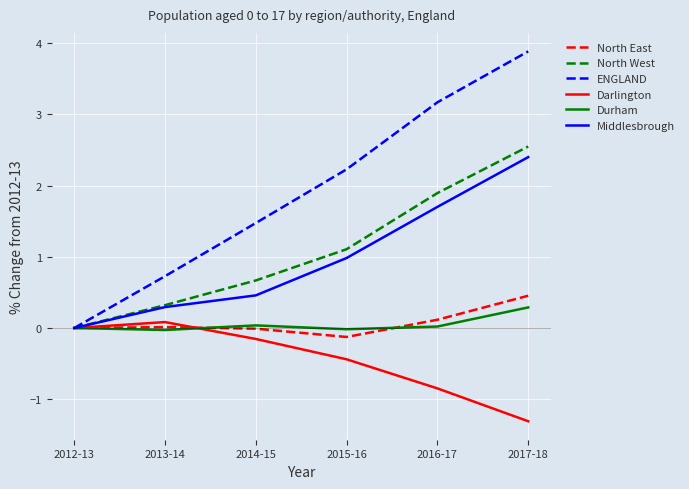

What are all the series names shown in the legend?

North East, North West, ENGLAND, Darlington, Durham, Middlesbrough